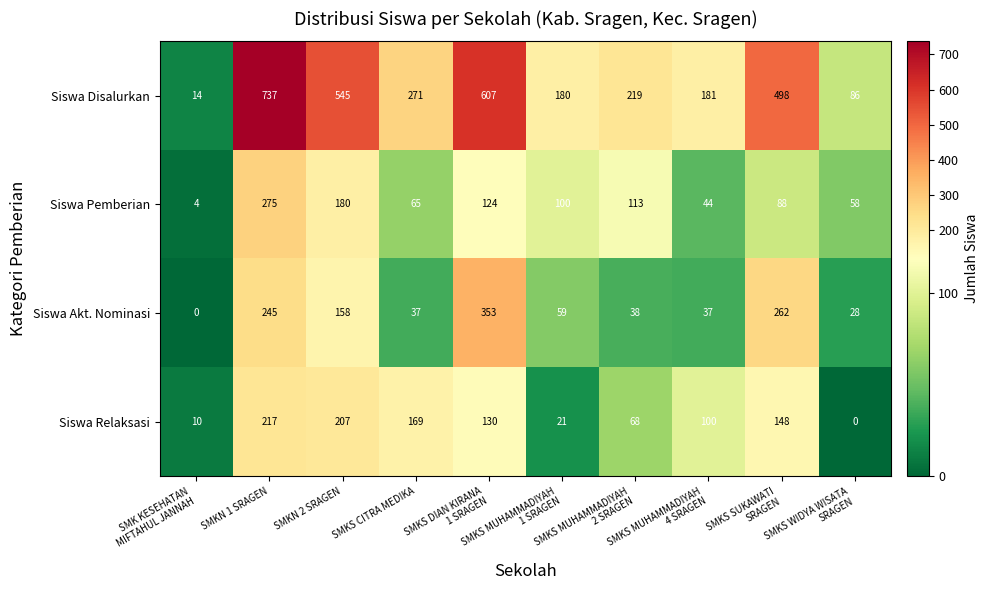

The Siswa Disalurkan series shows 271 at SMKS CITRA MEDIKA. True or false?

True